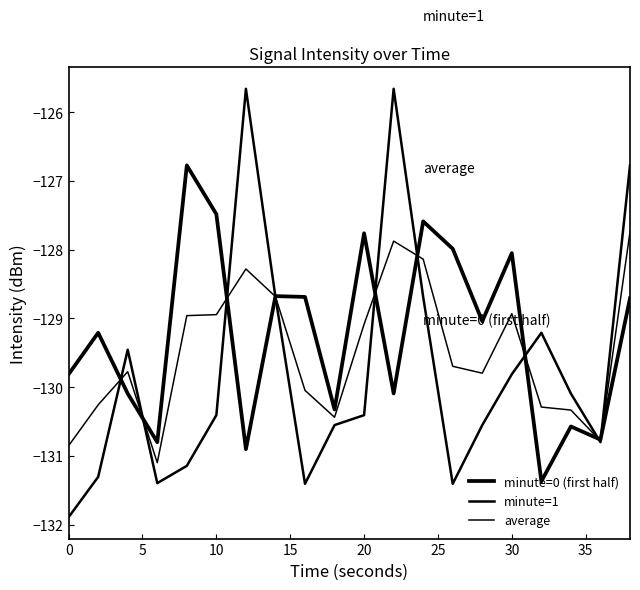

Does the chart display data point markers on the line(s)?

No